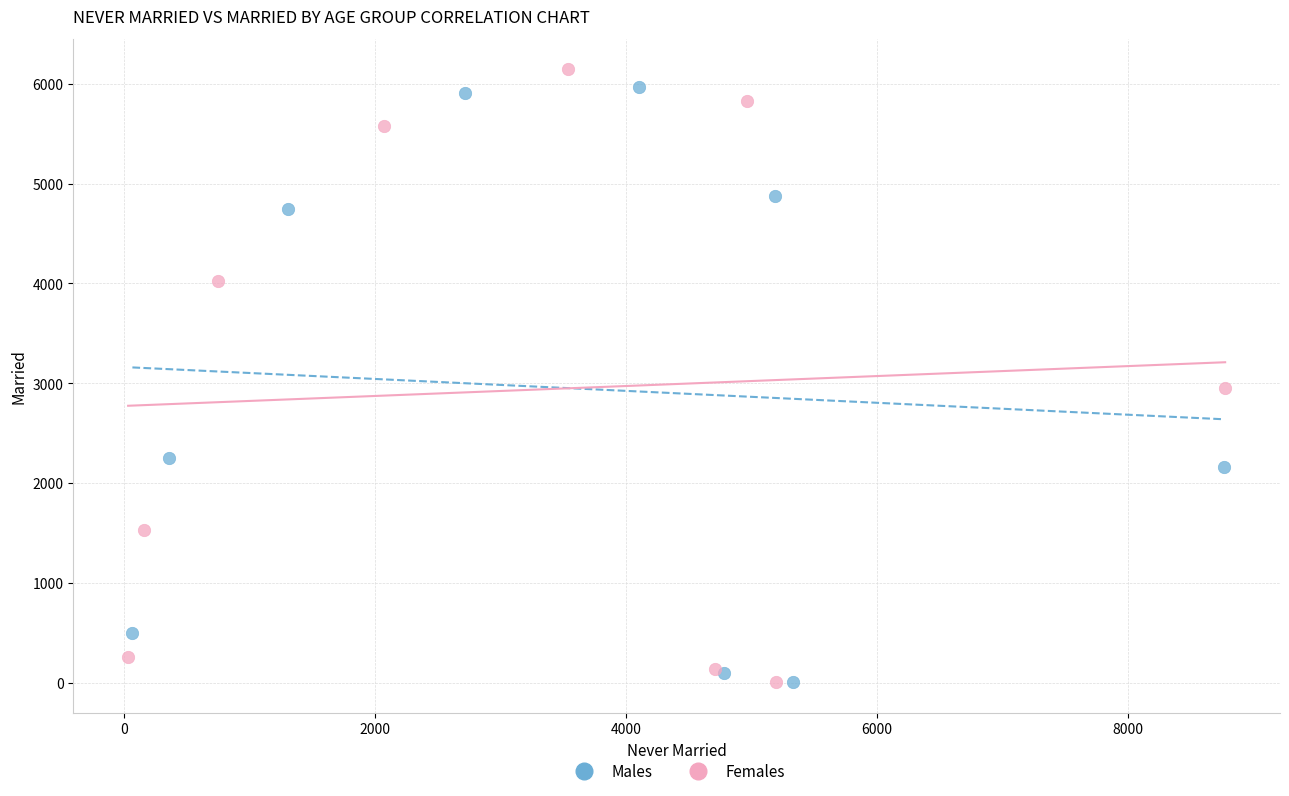

What are all the series names shown in the legend?

Males, Females